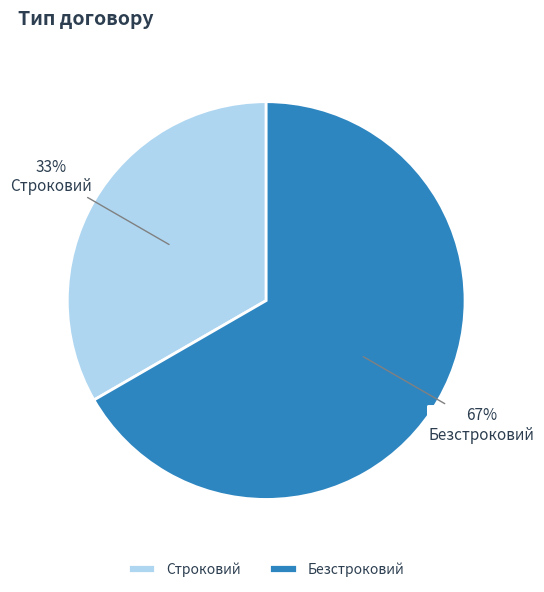

Count the number of slices in the pie.

2